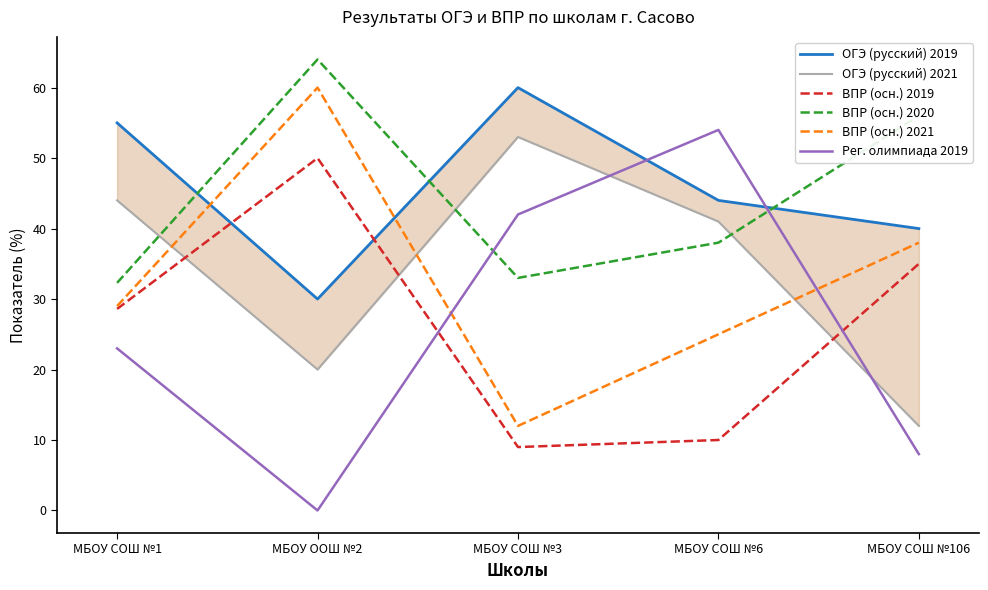

Which series has the largest range (max minus min)?

Рег. олимпиада 2019